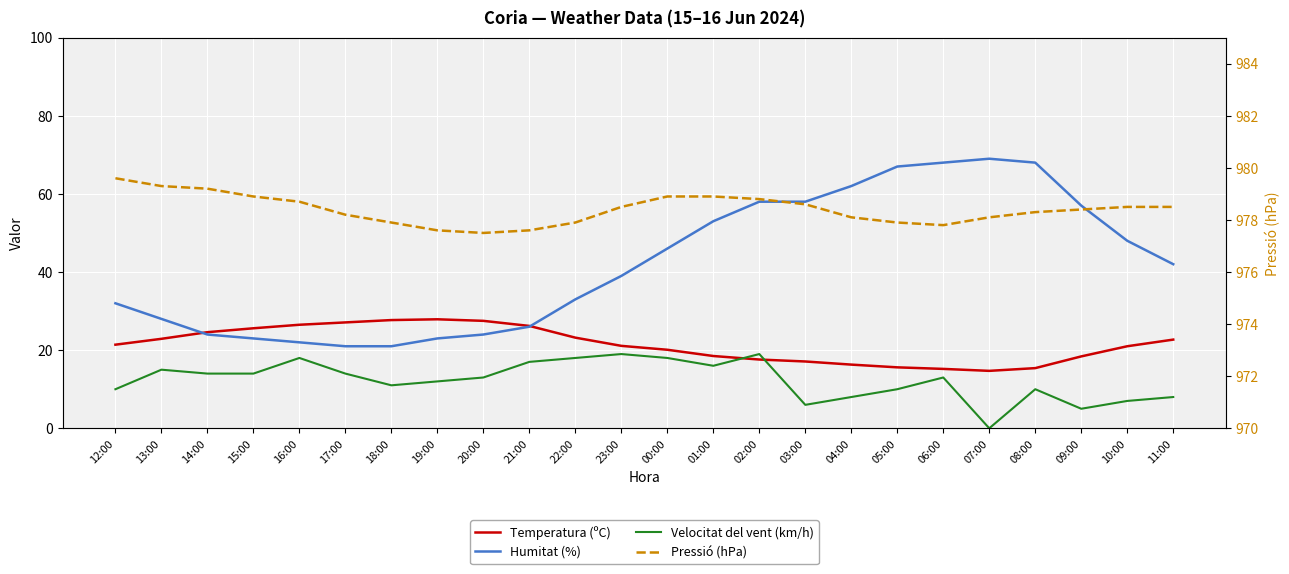

True or false: Pressió (hPa) and Velocitat del vent (km/h) cross at least once.

False